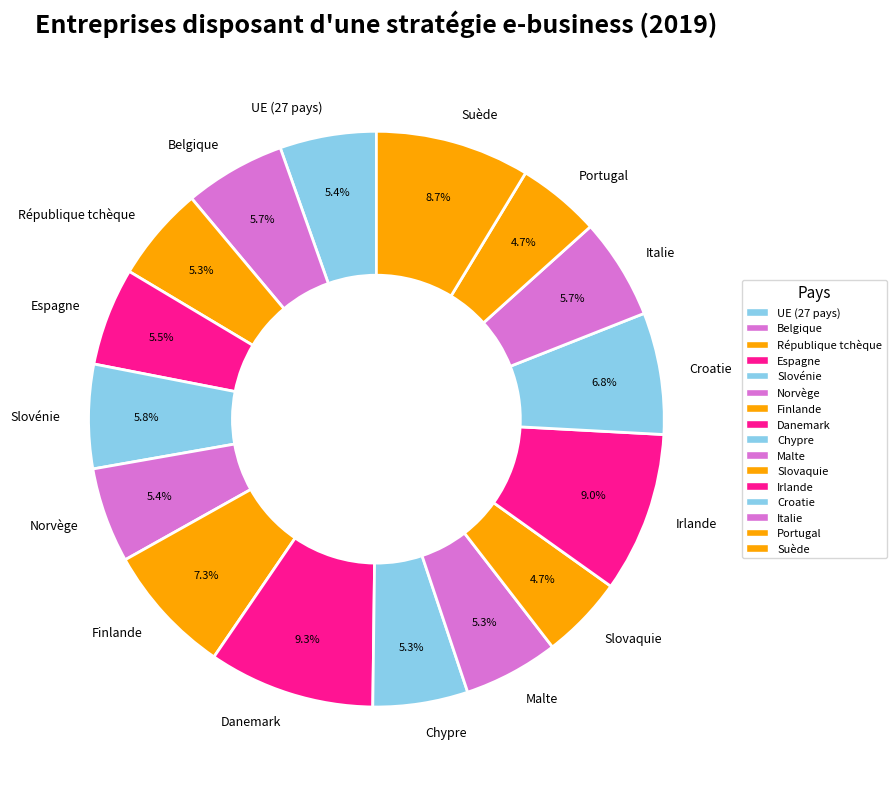

Count the number of slices in the pie.

16